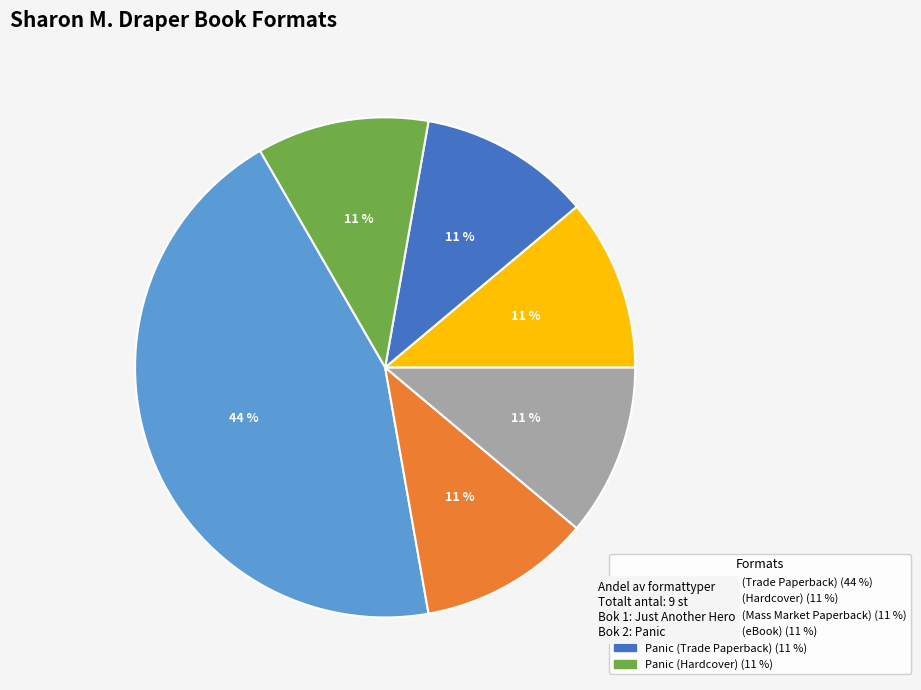

Is Just Another Hero (eBook) the majority of the pie?

No